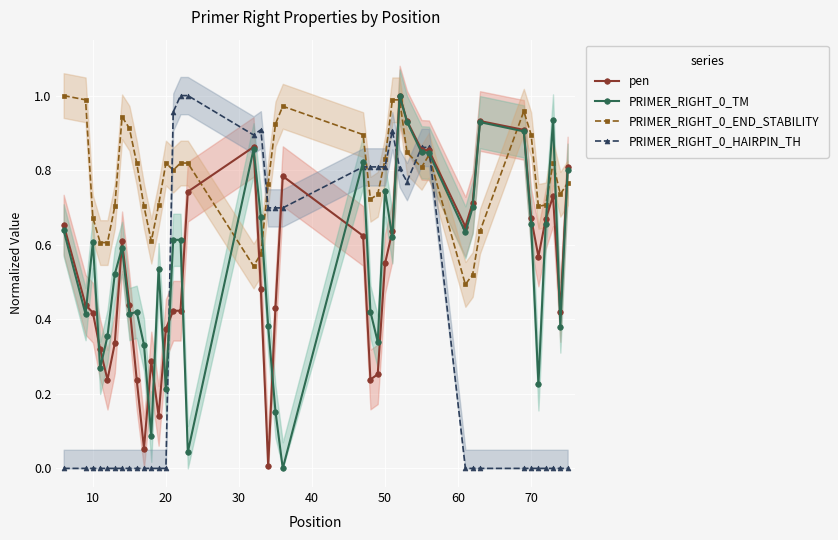

True or false: pen has more than 1 interior local peaks.

True